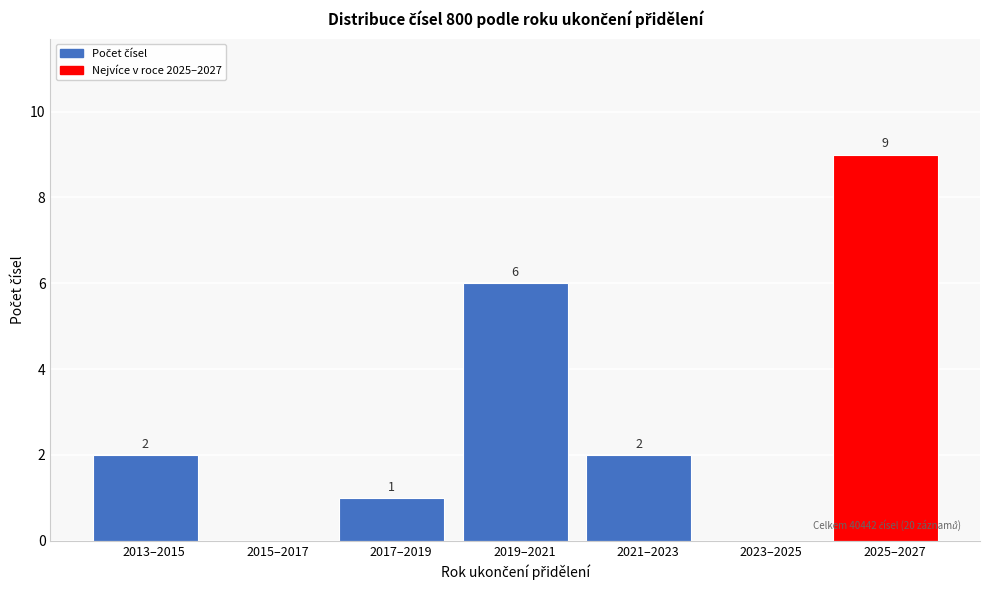

Reading left to right, list all the values displayed in this chart.

2013–2015=2	2015–2017=0	2017–2019=1	2019–2021=6	2021–2023=2	2023–2025=0	2025–2027=9